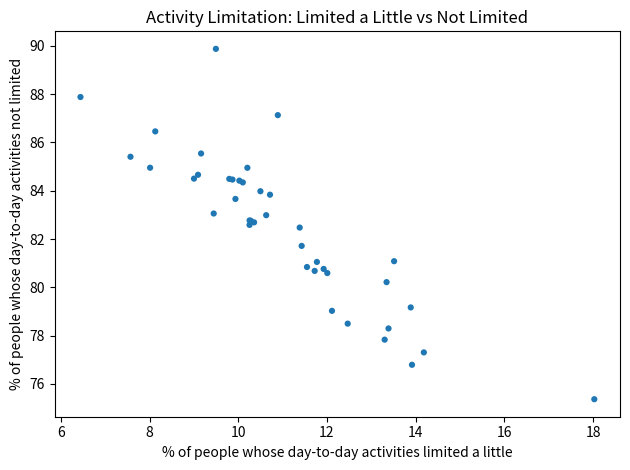

What Y value in the scatter plot is closest to 82?

81.7